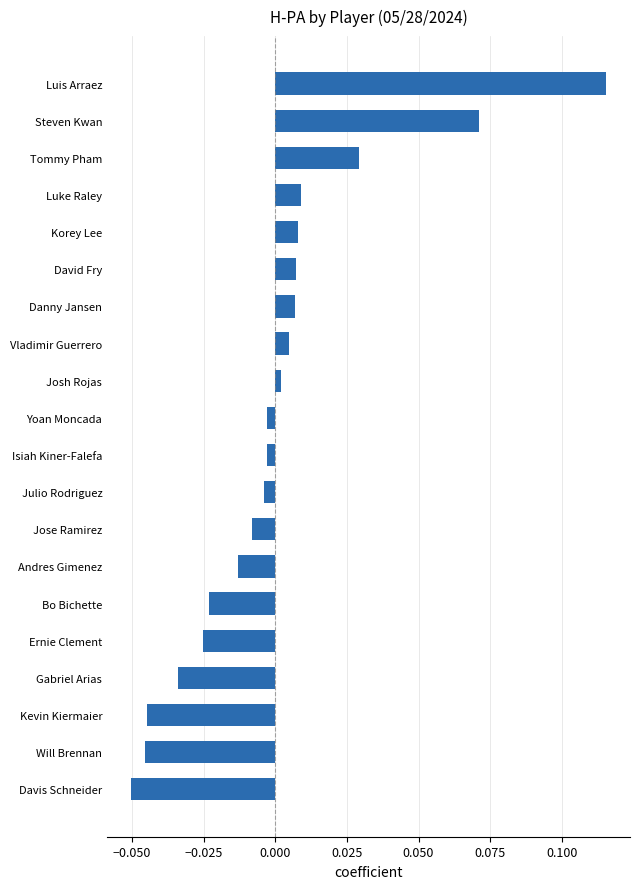

What is the change in value from Gabriel Arias to Tommy Pham?

+0.1